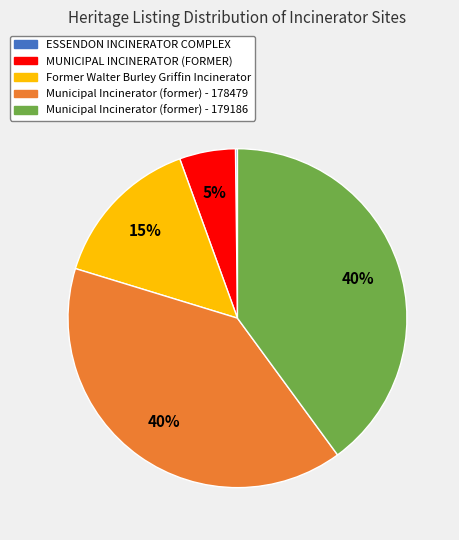

To the nearest percent, what is the difference between the Former Walter Burley Griffin Incinerator and Municipal Incinerator (former) - 178479 slice percentages?

25%